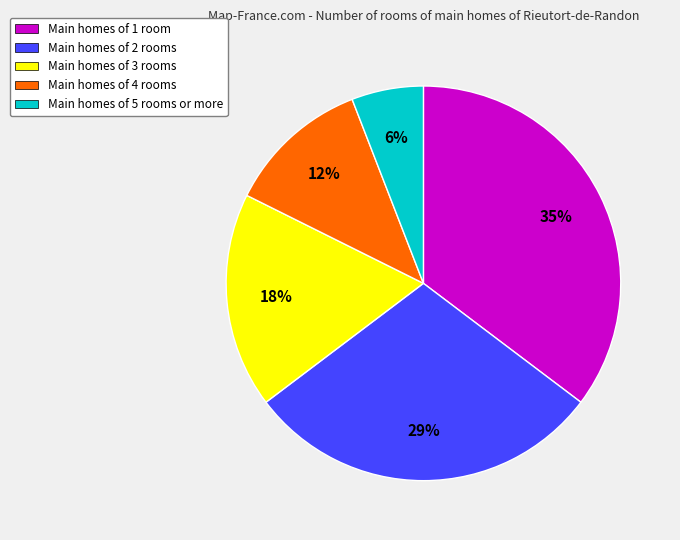

Between Main homes of 4 rooms and Main homes of 1 room, which is larger?

Main homes of 1 room